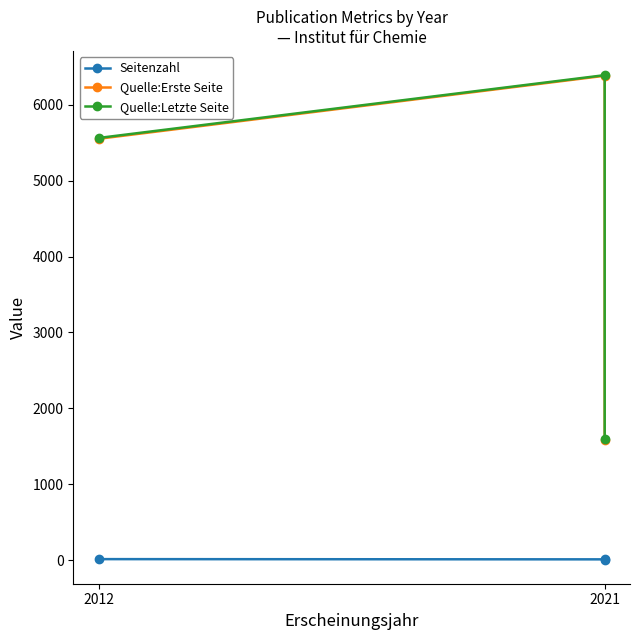

Does the chart display data point markers on the line(s)?

Yes